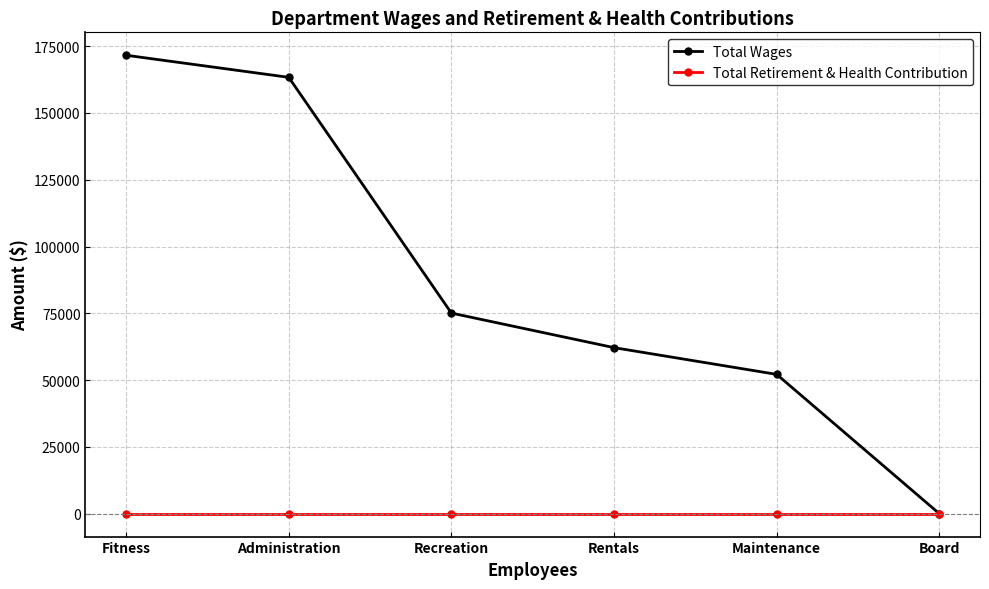

Reading right to left, what are all the values shown in this chart?

Total Wages: 0	52143	62152	75086	163339	171606
Total Retirement & Health Contribution: 0	0	0	0	0	0